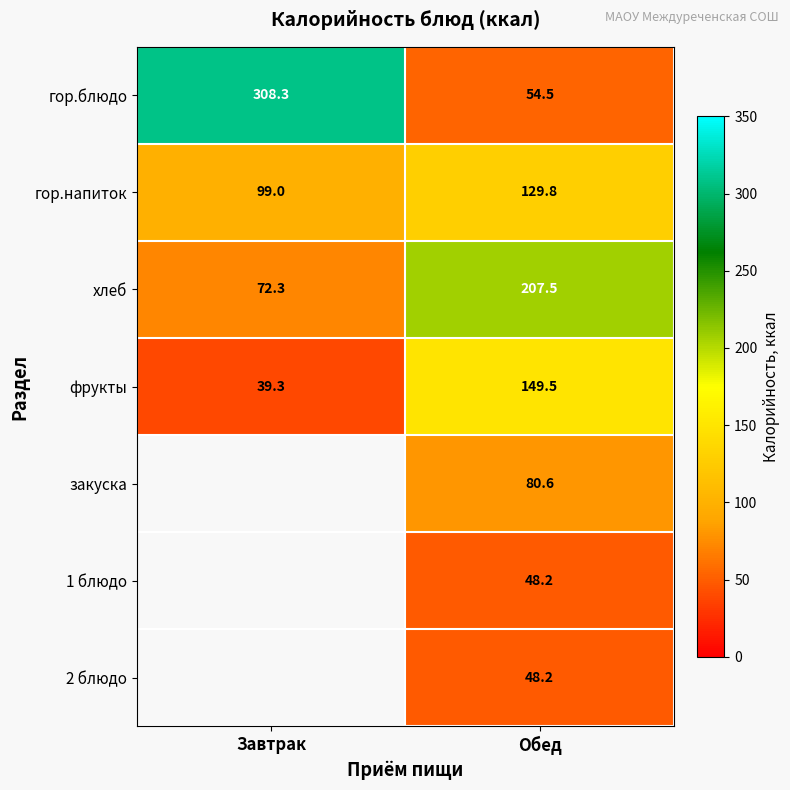

What is the maximum value for гор.блюдо?

308.3